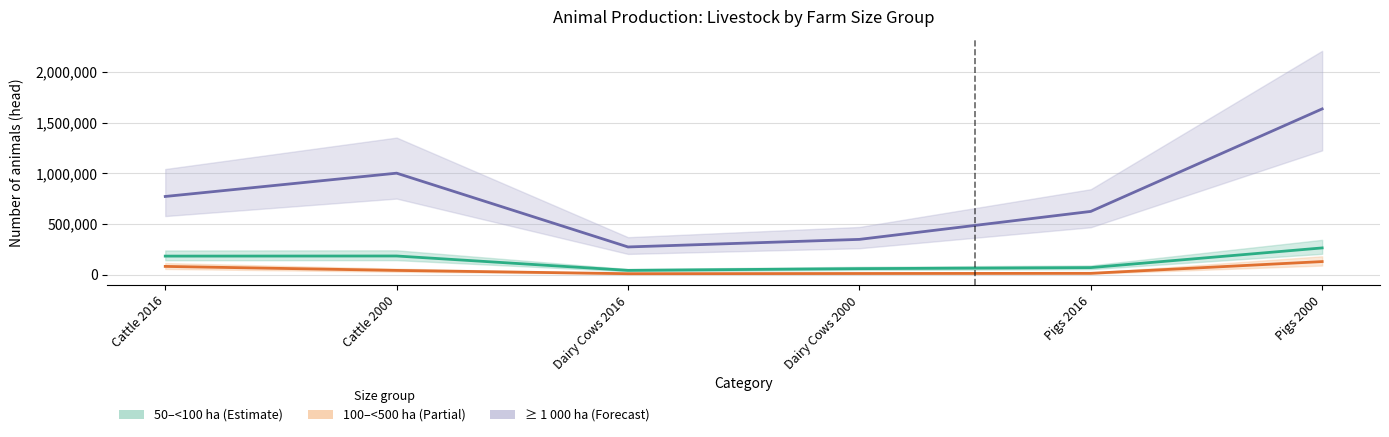

How many interior local valleys does the 100–<500 ha series have?

1